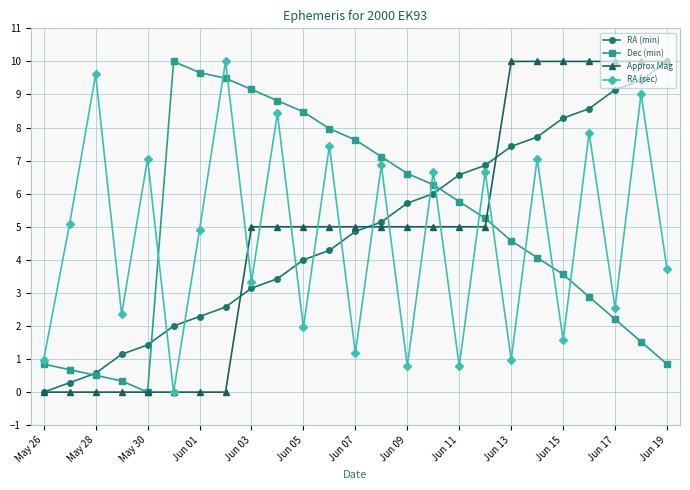

What is the average value of the Dec (min) series?

5.0